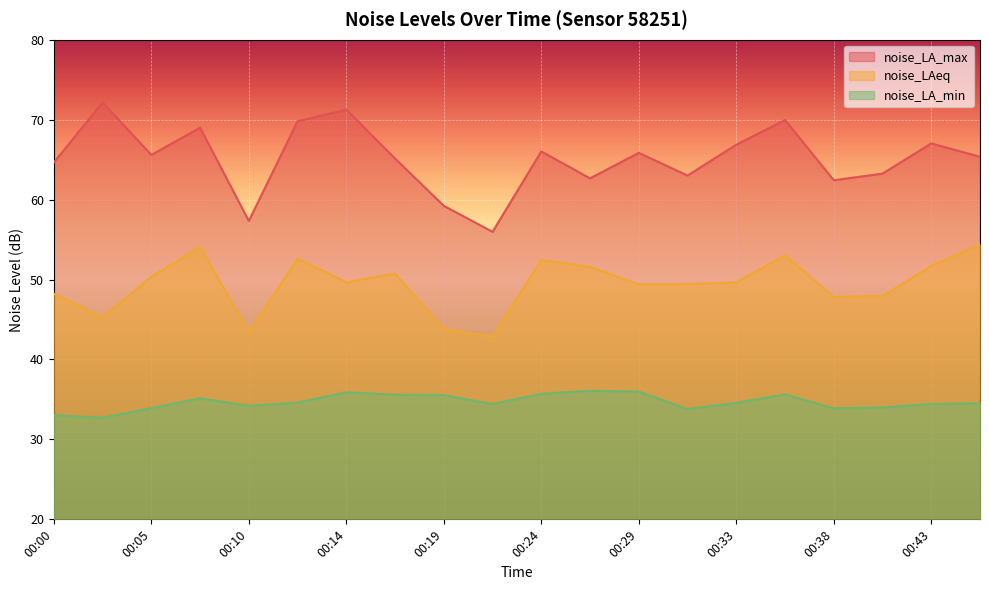

Does the chart display data point markers on the line(s)?

No